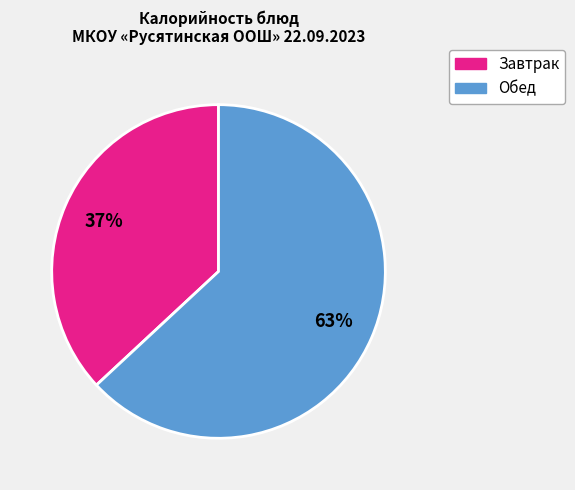

To the nearest percent, what is the average slice percentage?

50%